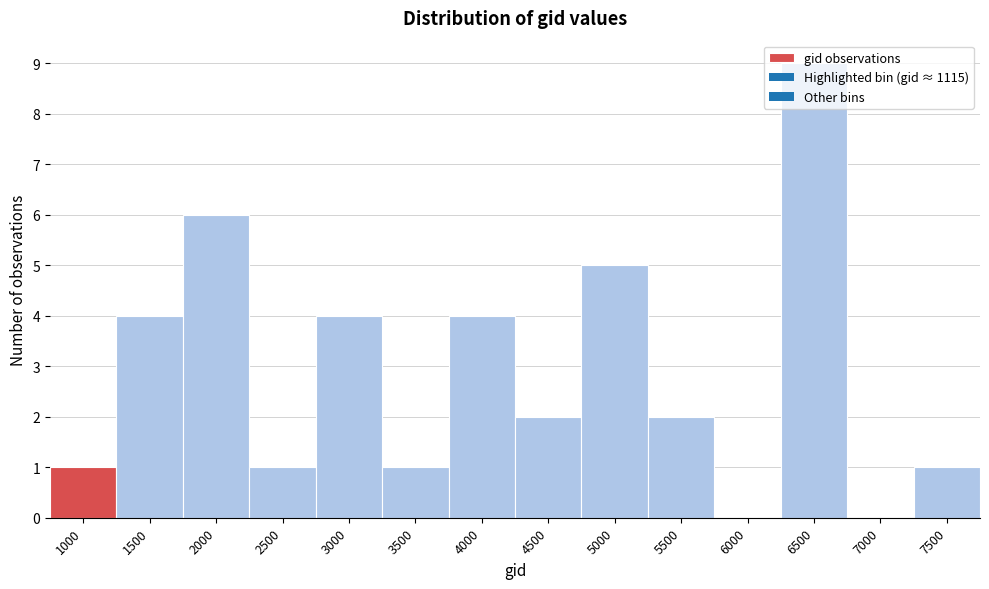

Which category has the highest value across all series?

6500